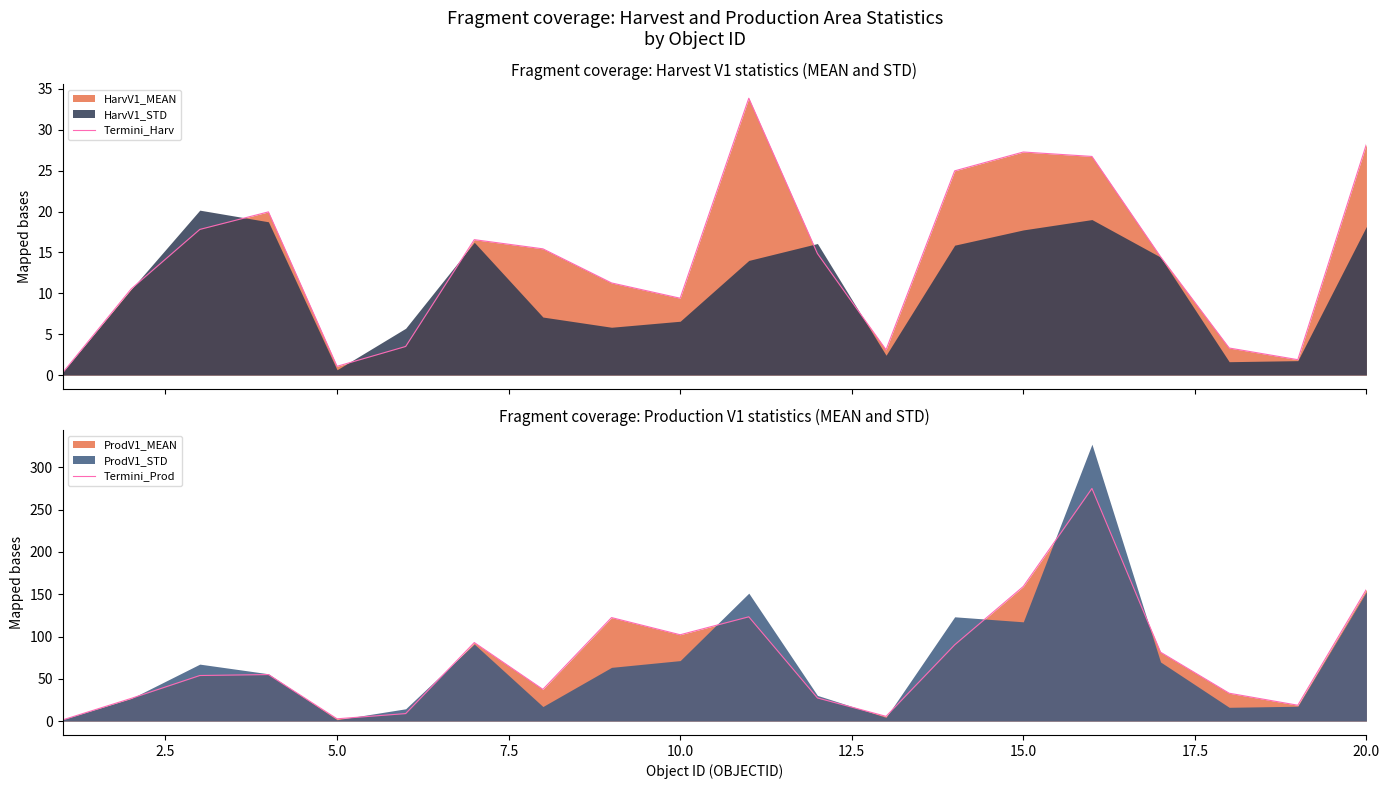

The value of Termini_Prod at 15.0 is 159.1. True or false?

True